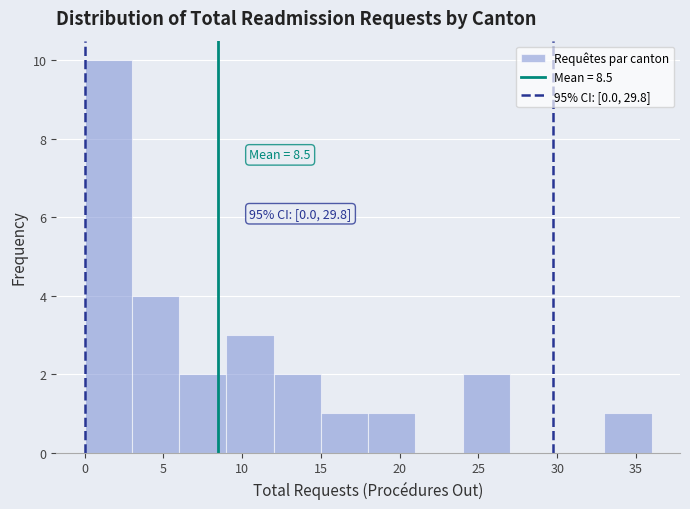

Over which range of the x-axis is the bar tallest?

0 to 3